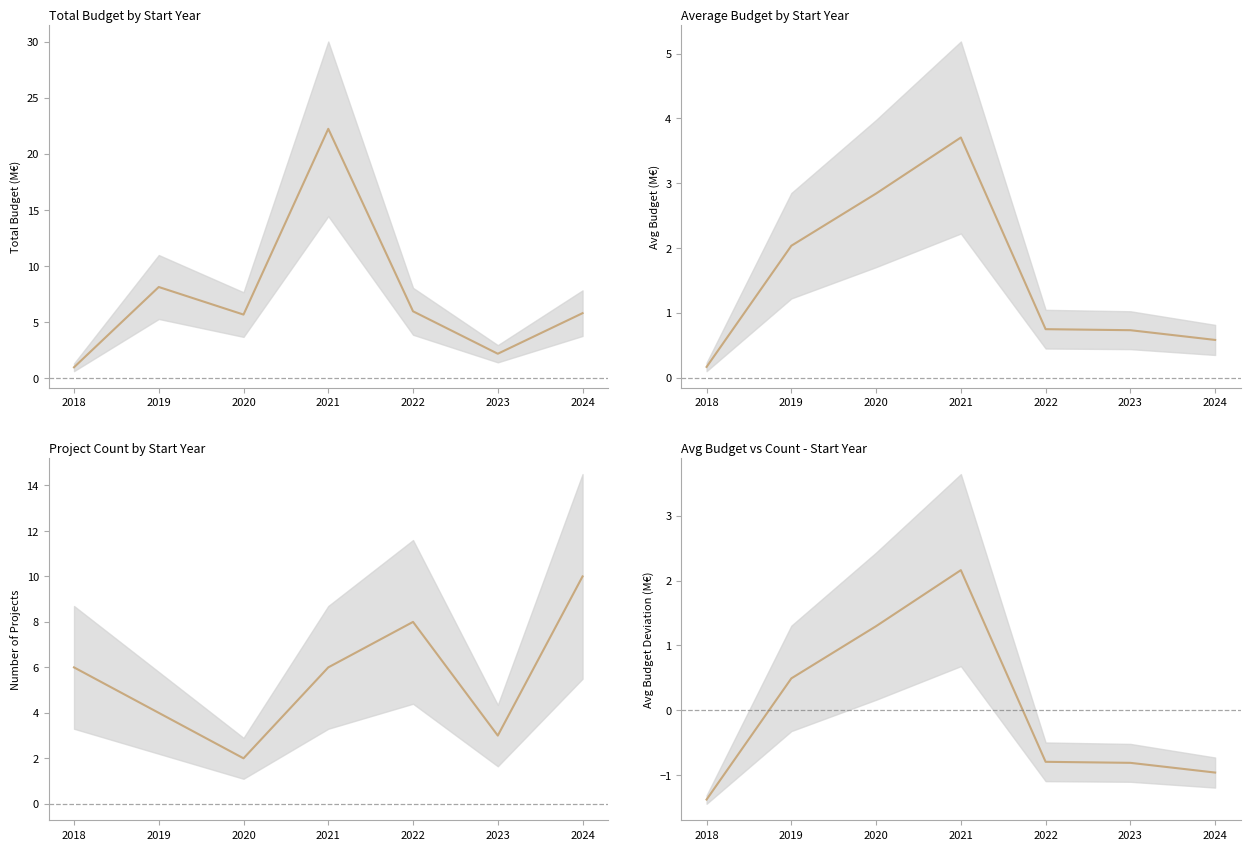

Reading left to right, transcribe all the data shown in this chart.

2018=-1.4	2019=0.5	2020=1.3	2021=2.2	2022=-0.8	2023=-0.8	2024=-1.0